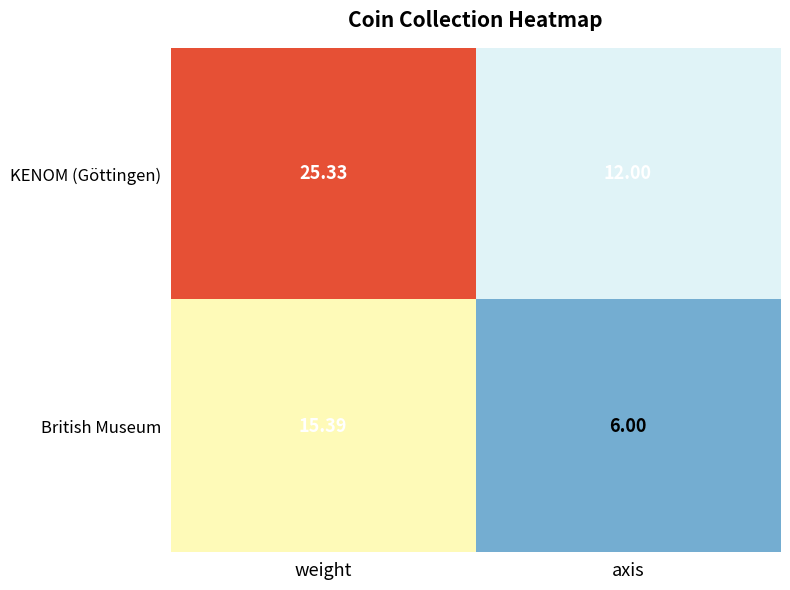

At which label is KENOM (Göttingen) closest to 18?

axis